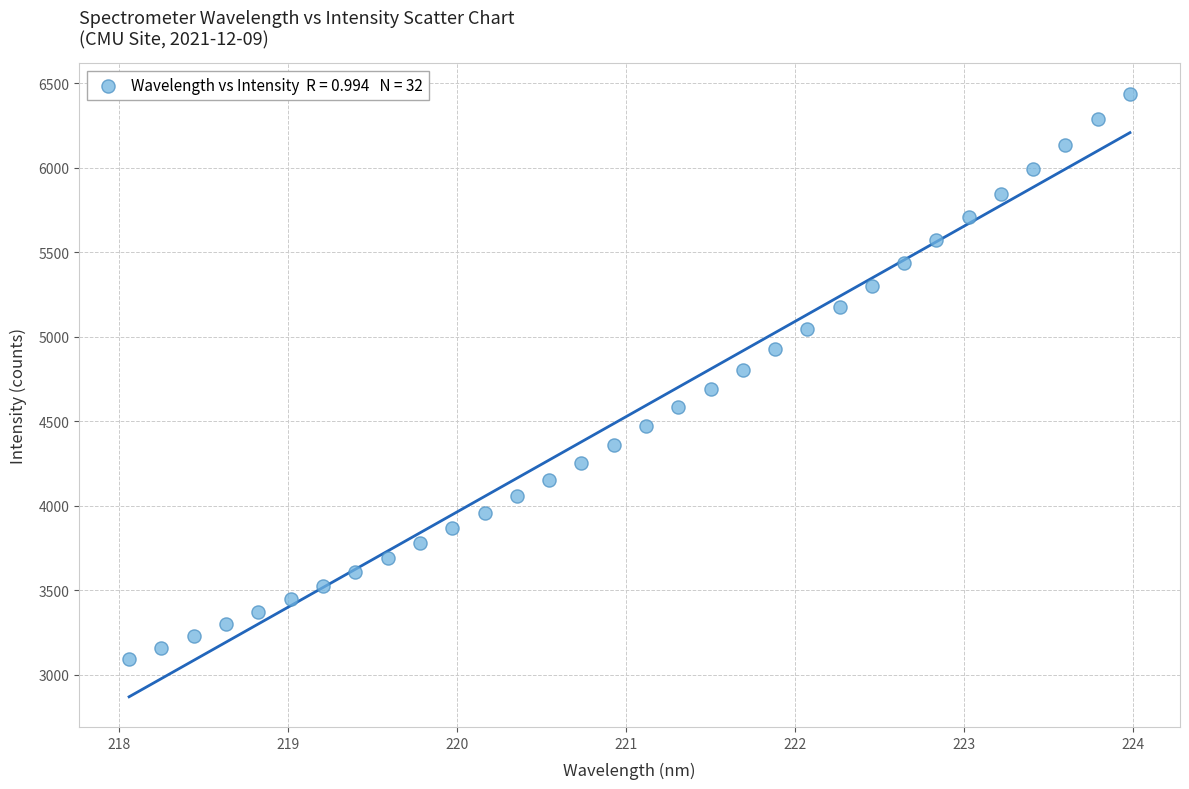

What is the range of X values (max minus min)?

5.9